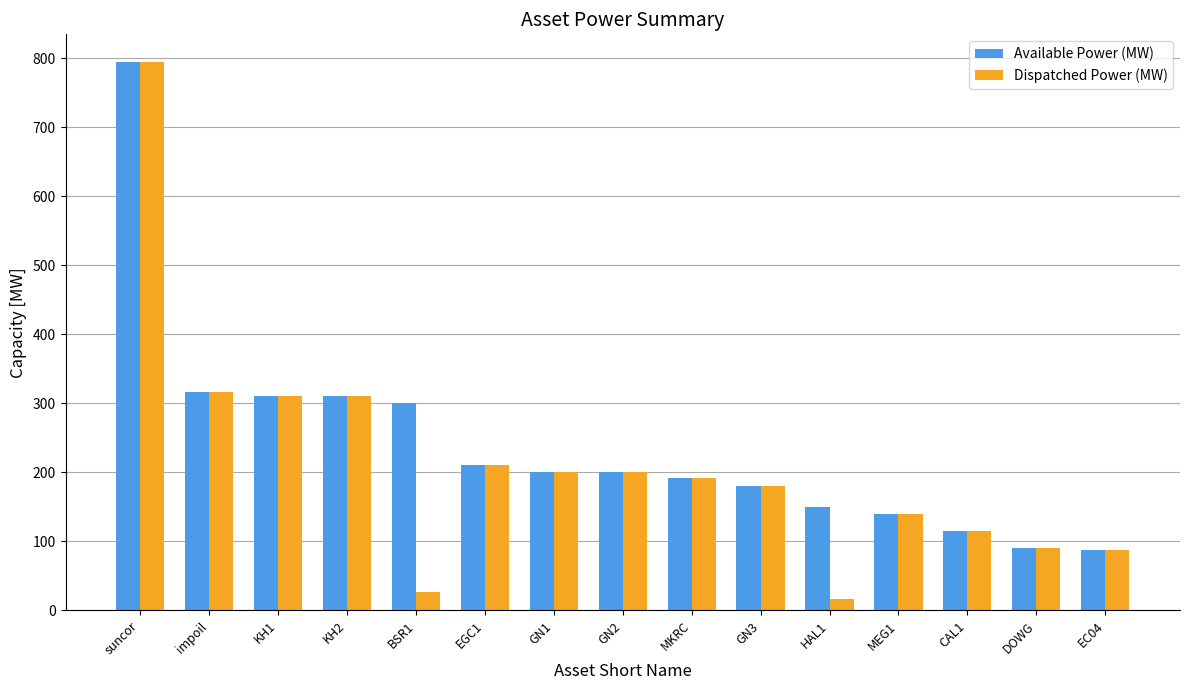

Is it true that Dispatched Power (MW) equals 192 at MKRC?

True